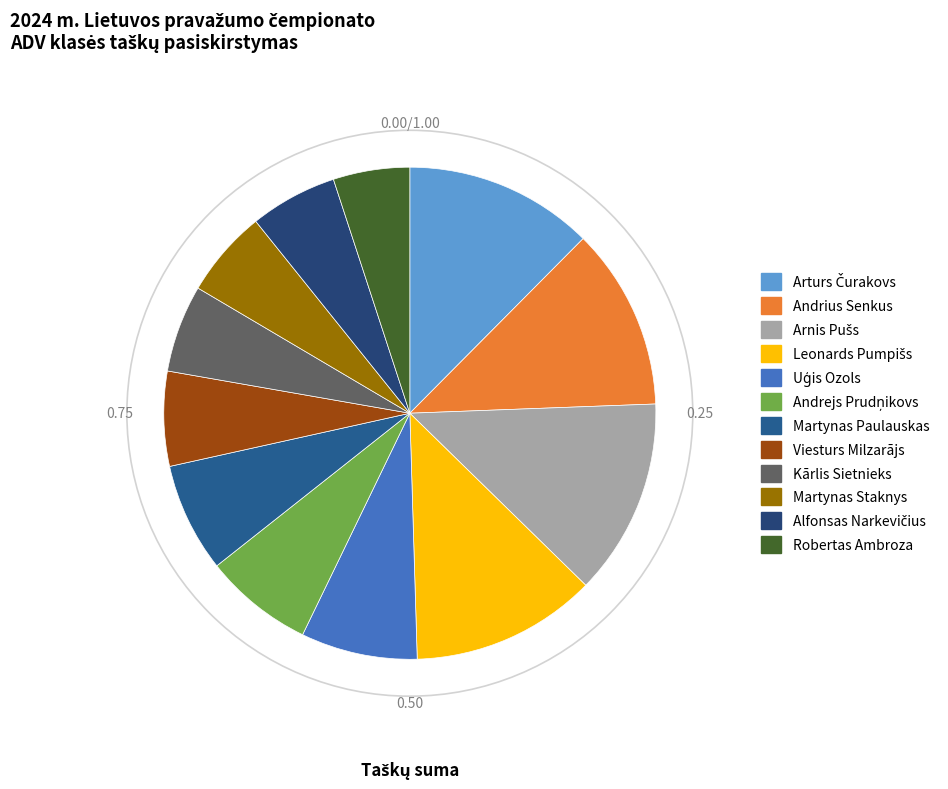

How many slices are in this pie chart?

12